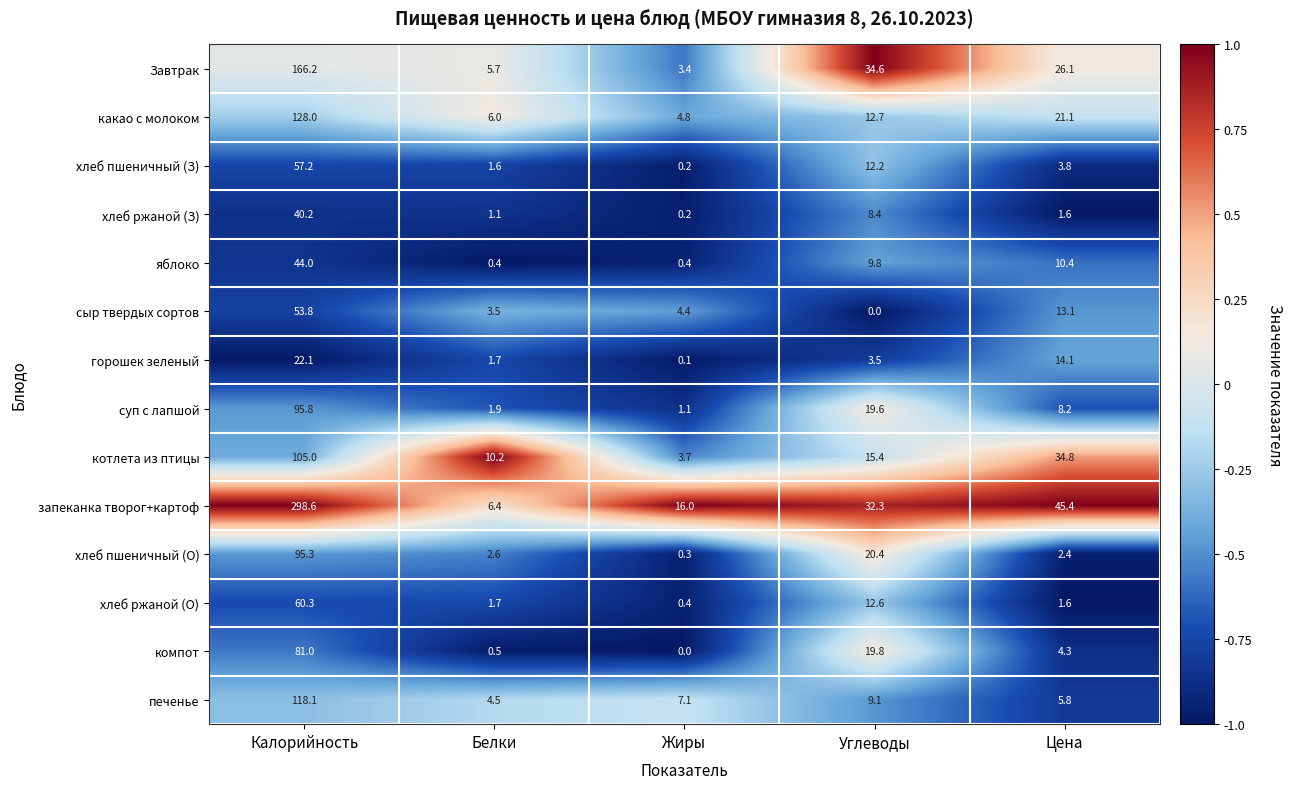

The value of запеканка творог+картоф at Калорийность is 298.6. True or false?

True